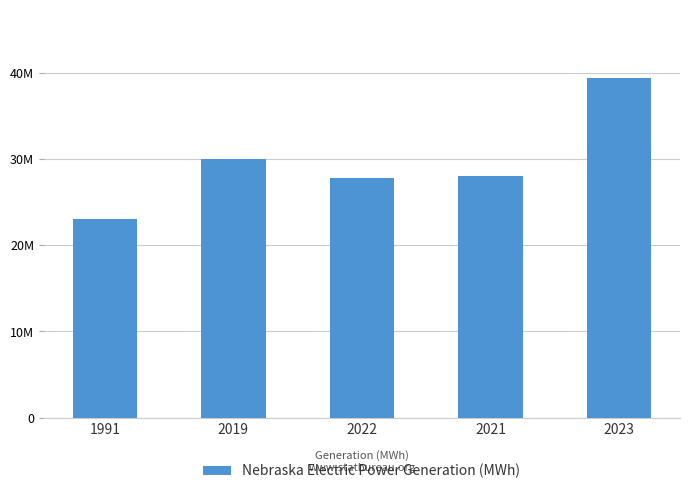

The chart shows a value of 30018492 at 2019. True or false?

True